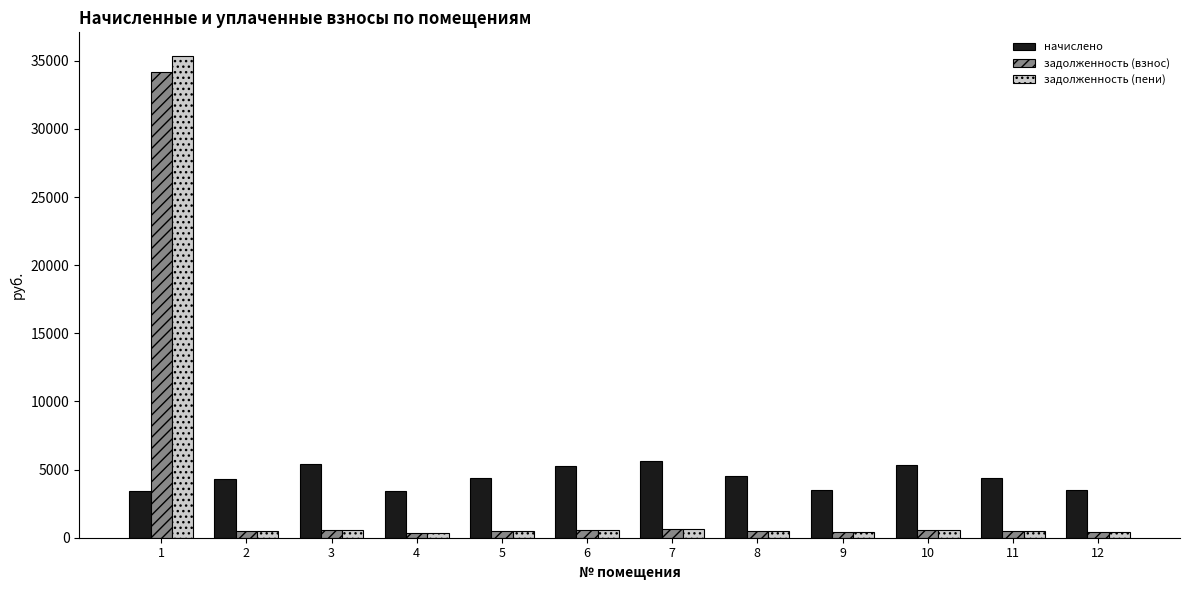

What is the difference between the задолженность (пени) values at 6 and 2?

111.8